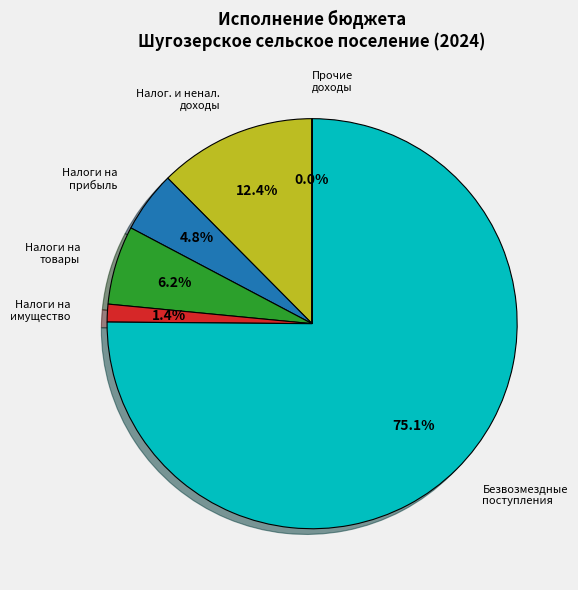

Does any single category account for the majority?

Yes